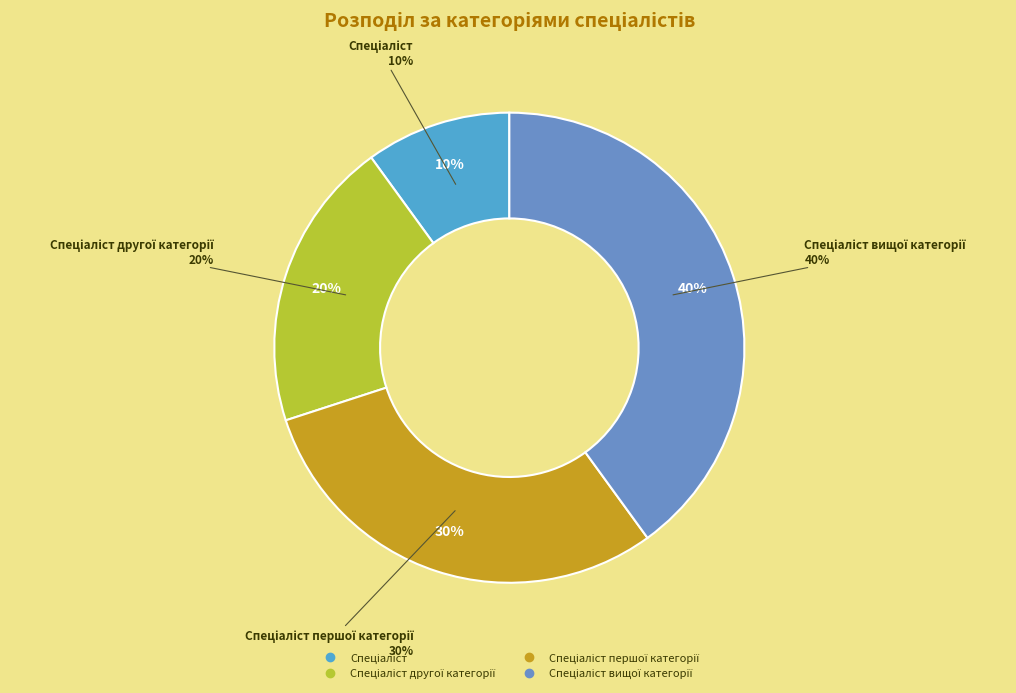

Which slice is the smallest?

Спеціаліст